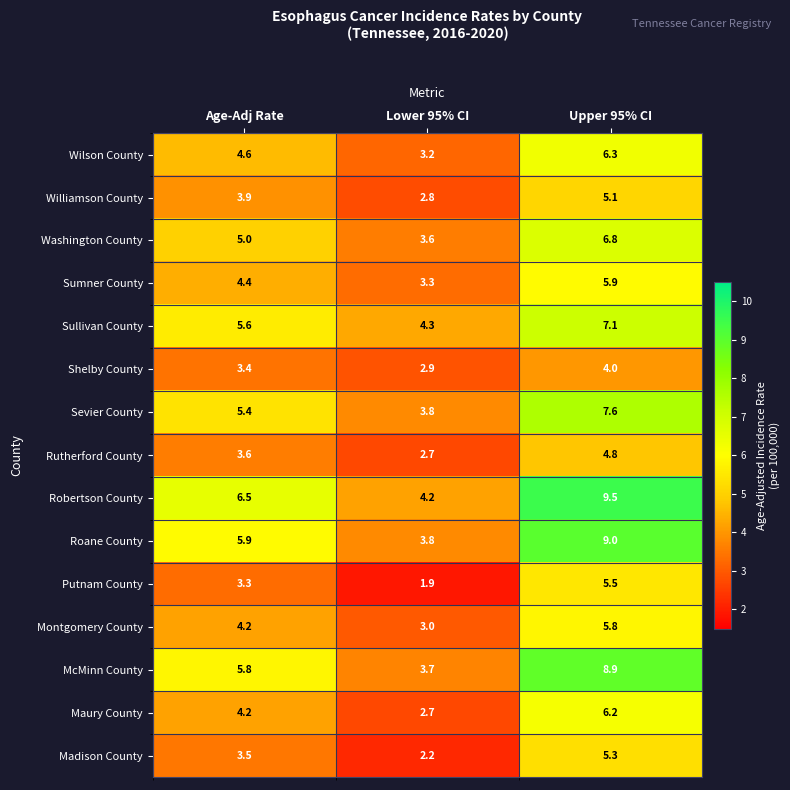

What is the total value across all series at Age-Adj Rate?

69.3